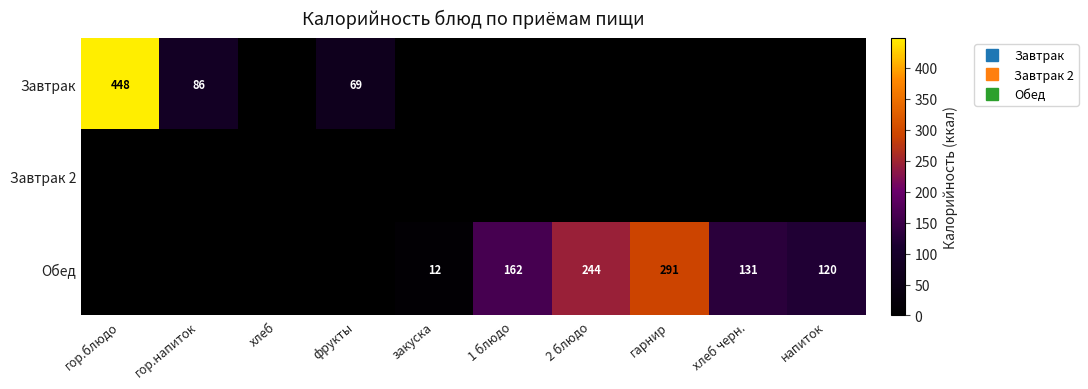

Which series has the largest total across all categories?

Обед